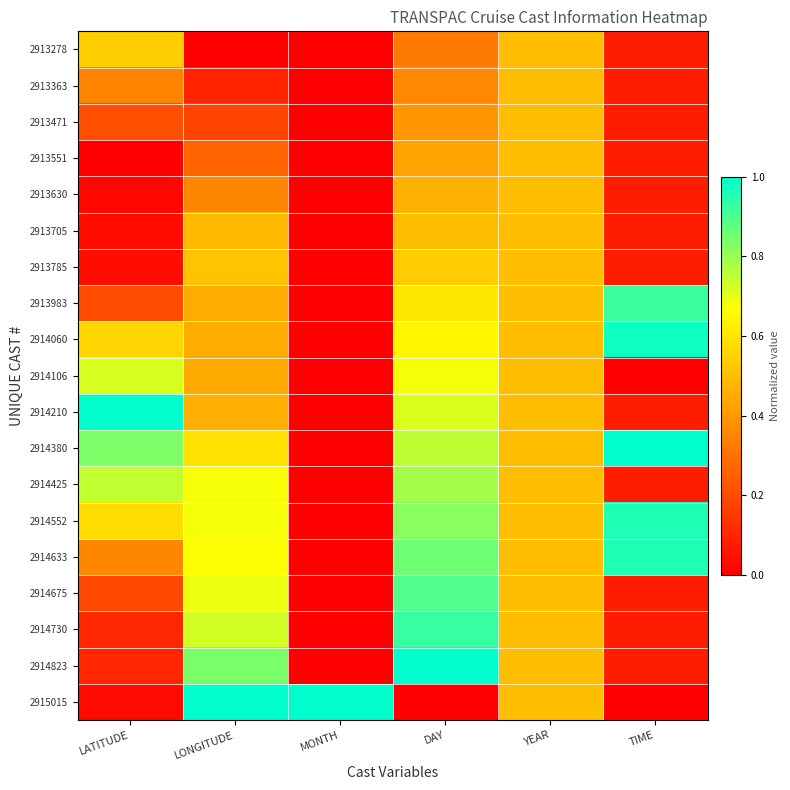

Which series has the largest total across all categories?

2914380